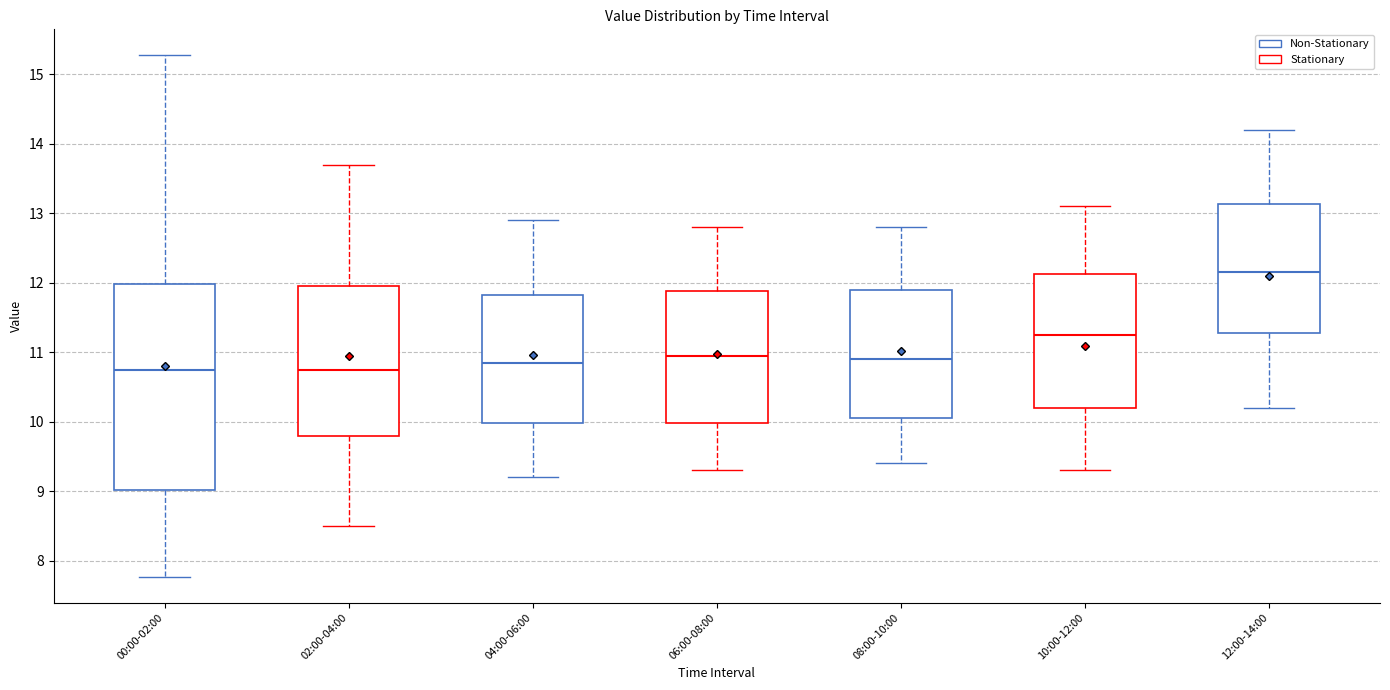

Reading left to right, read every box against the y-axis: the position of its median line, the range the box covers, and the ends of its whiskers. The values are not printed on the chart, so give them approximately, as read against the axis.

00:00-02:00: median 10.8, box 9.0 to 12.0, whiskers 7.8 to 15.3
02:00-04:00: median 10.8, box 9.8 to 12.0, whiskers 8.5 to 13.7
04:00-06:00: median 10.9, box 10.0 to 11.8, whiskers 9.2 to 12.9
06:00-08:00: median 11.0, box 10.0 to 11.9, whiskers 9.3 to 12.8
08:00-10:00: median 10.9, box 10.1 to 11.9, whiskers 9.4 to 12.8
10:00-12:00: median 11.3, box 10.2 to 12.1, whiskers 9.3 to 13.1
12:00-14:00: median 12.2, box 11.3 to 13.1, whiskers 10.2 to 14.2